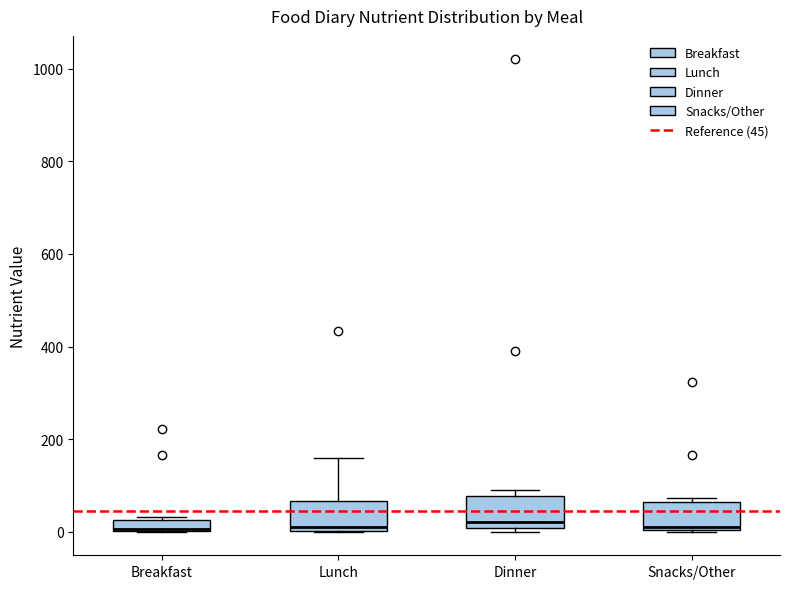

Where is the upper edge of the box for Snacks/Other on the y-axis? The values are not printed on the chart, so give them approximately, as read against the axis.

60